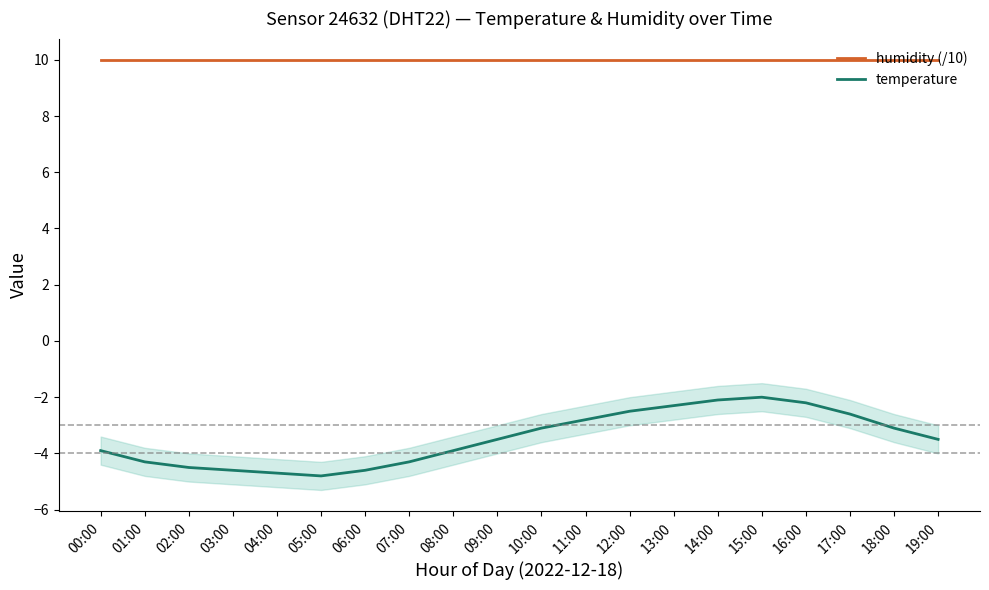

Which category has the lowest value across all series?

05:00